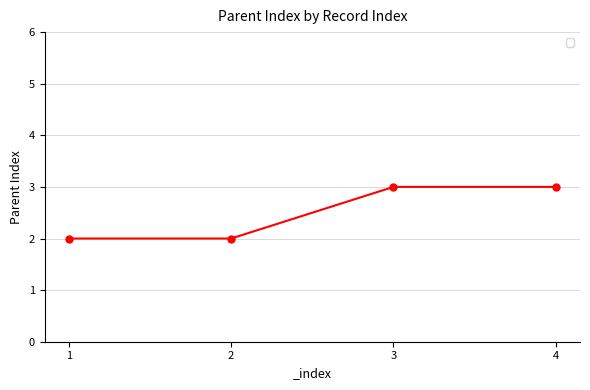

What is the difference between the second highest and second lowest values?

1